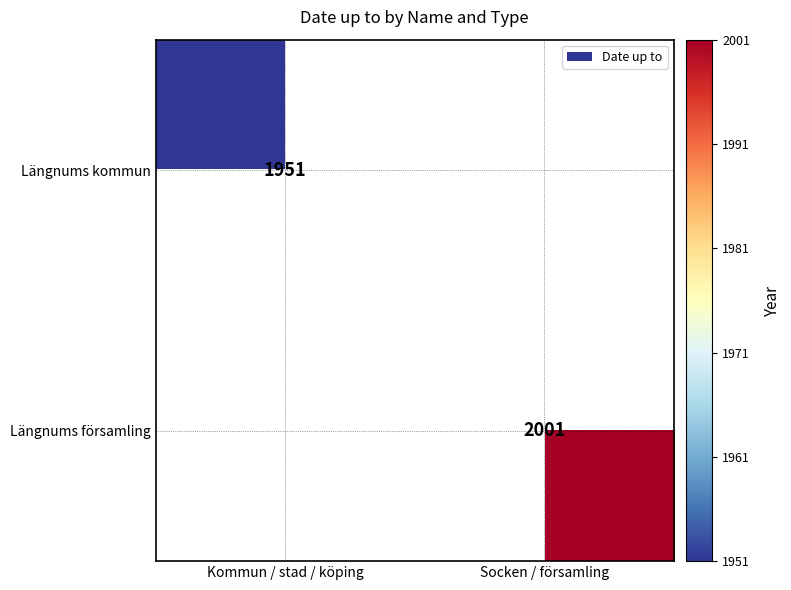

True or false: Längnums kommun has a value of 3415 at Kommun / stad / köping.

False